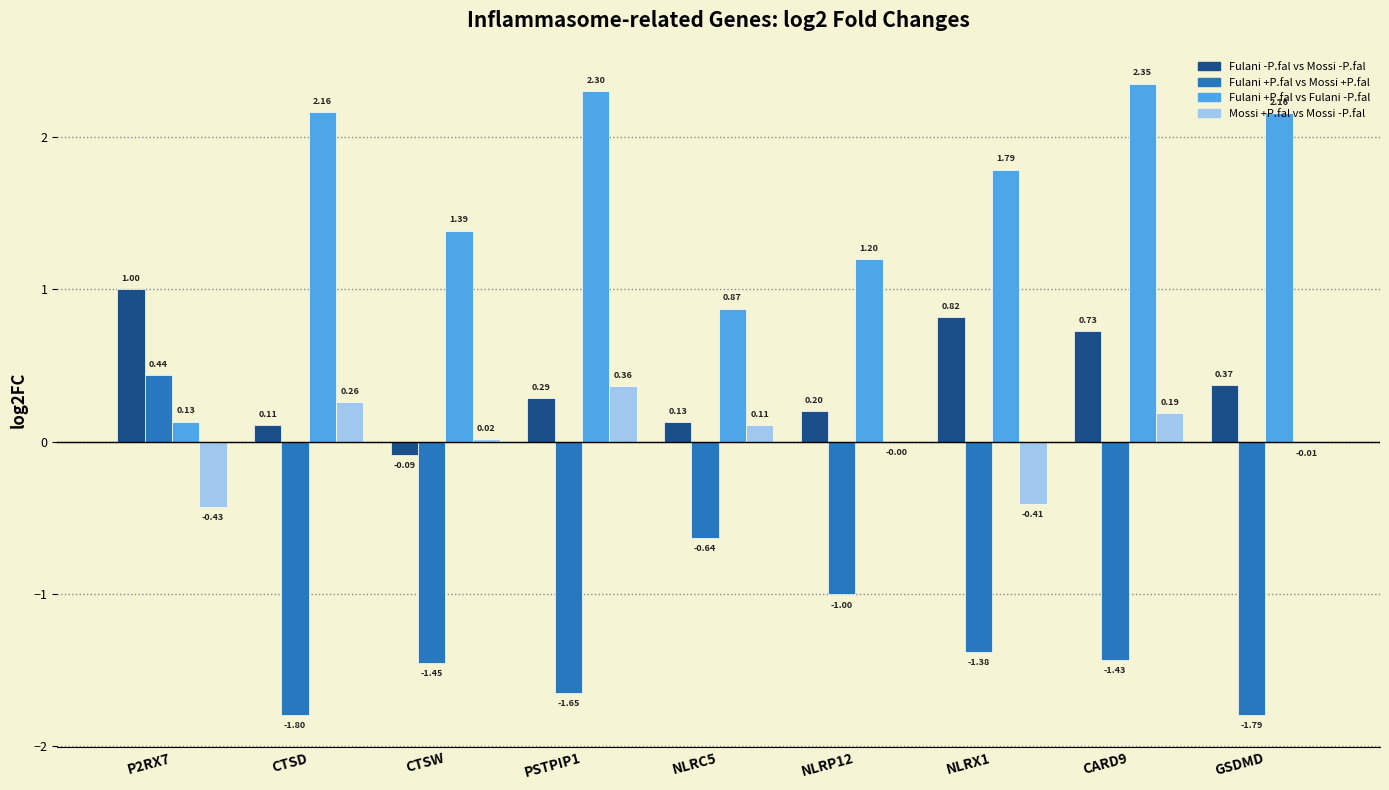

Which series has the largest total across all categories?

Fulani +P.fal vs Fulani -P.fal